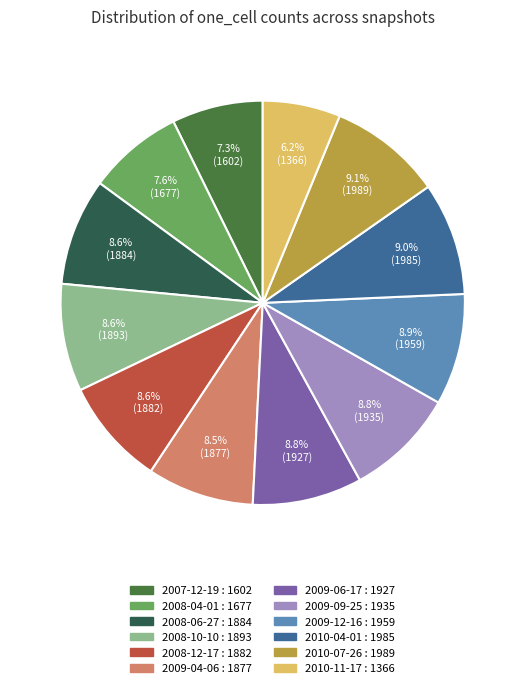

To the nearest percent, what is the average slice percentage?

8%